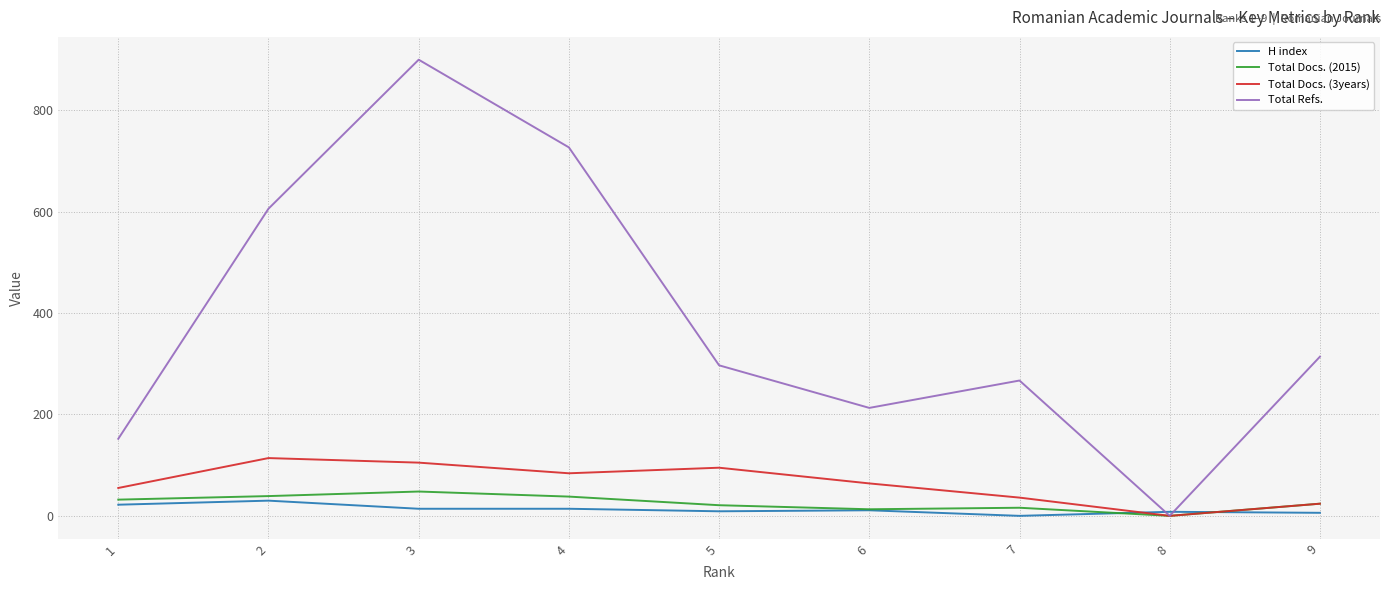

Which series has the largest range (max minus min)?

Total Refs.